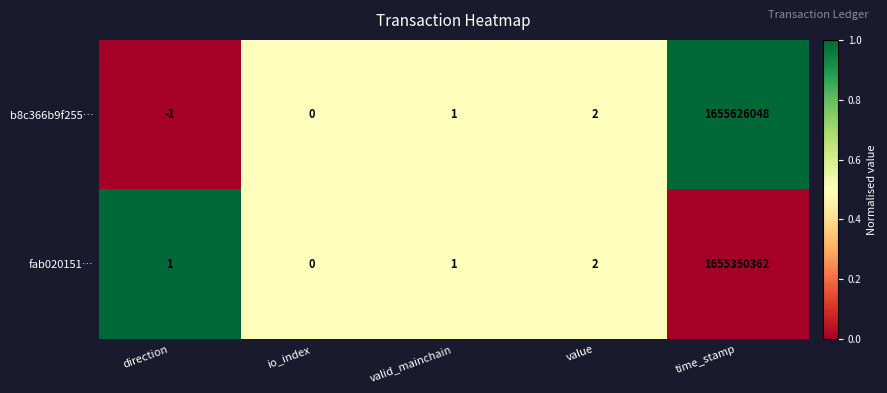

Reading left to right, what are all the values shown in this chart?

b8c366b9f255…: direction=-1	io_index=0	valid_mainchain=1	value=2	time_stamp=1655626048
fab020151…: direction=1	io_index=0	valid_mainchain=1	value=2	time_stamp=1655350362